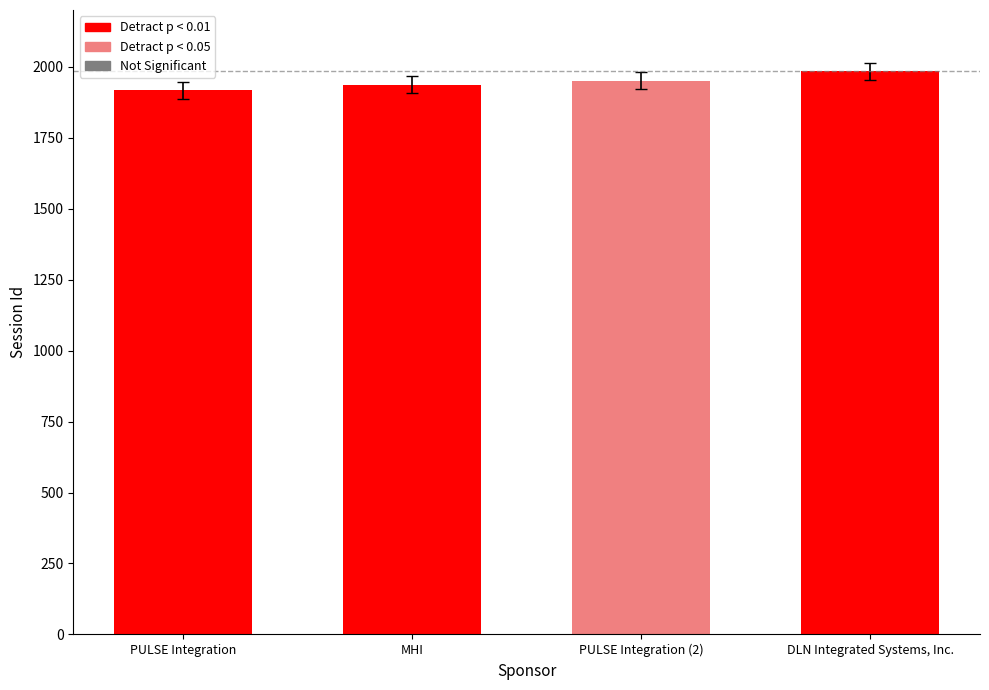

What is the value of the 1st bar from the left?

1917